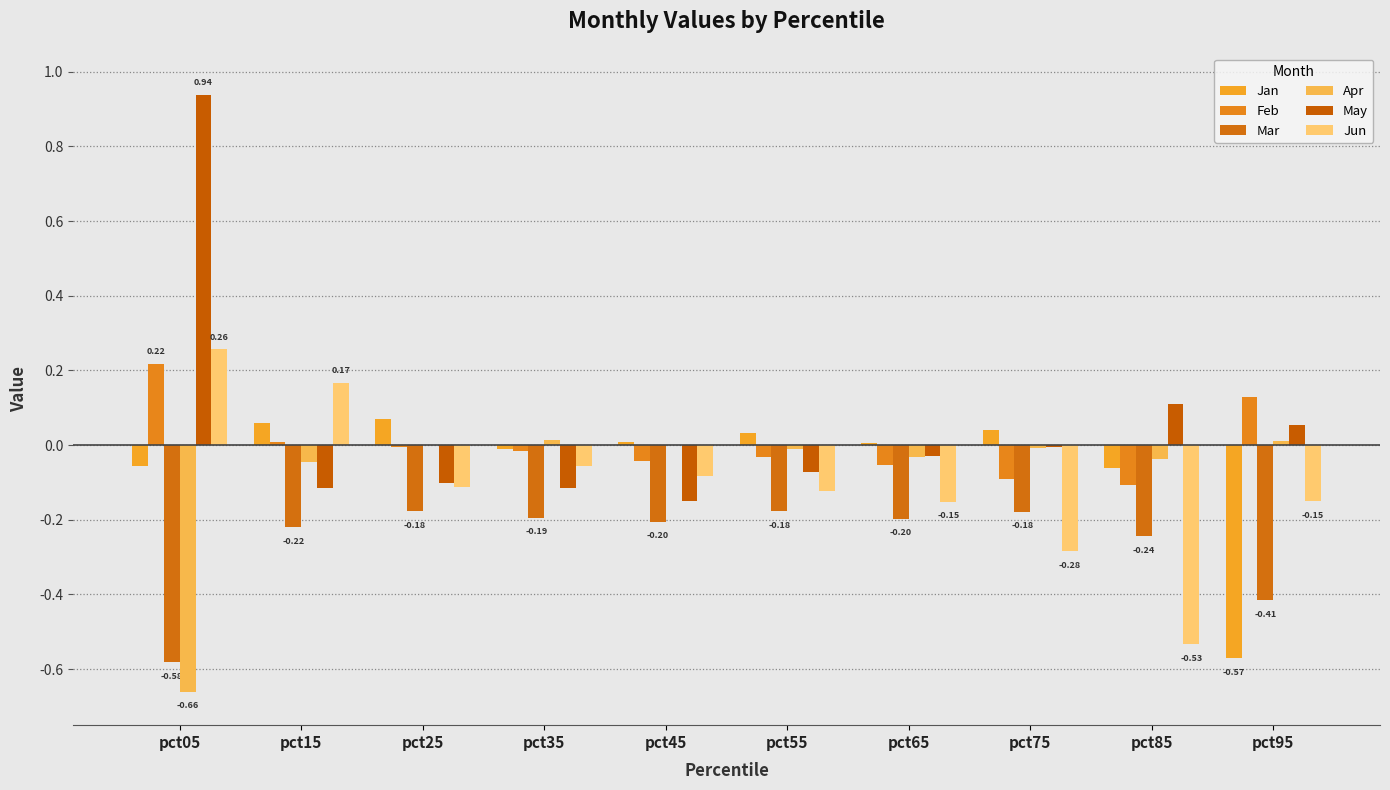

Reading left to right, transcribe all the data shown in this chart.

Jan: -0.1	0.1	0.1	-0.0	0.0	0.0	0.0	0.0	-0.1	-0.6
Feb: 0.2	0.0	-0.0	-0.0	-0.0	-0.0	-0.1	-0.1	-0.1	0.1
Mar: -0.6	-0.2	-0.2	-0.2	-0.2	-0.2	-0.2	-0.2	-0.2	-0.4
Apr: -0.7	-0.0	0.0	0.0	0.0	-0.0	-0.0	-0.0	-0.0	0.0
May: 0.9	-0.1	-0.1	-0.1	-0.1	-0.1	-0.0	-0.0	0.1	0.1
Jun: 0.3	0.2	-0.1	-0.1	-0.1	-0.1	-0.2	-0.3	-0.5	-0.2